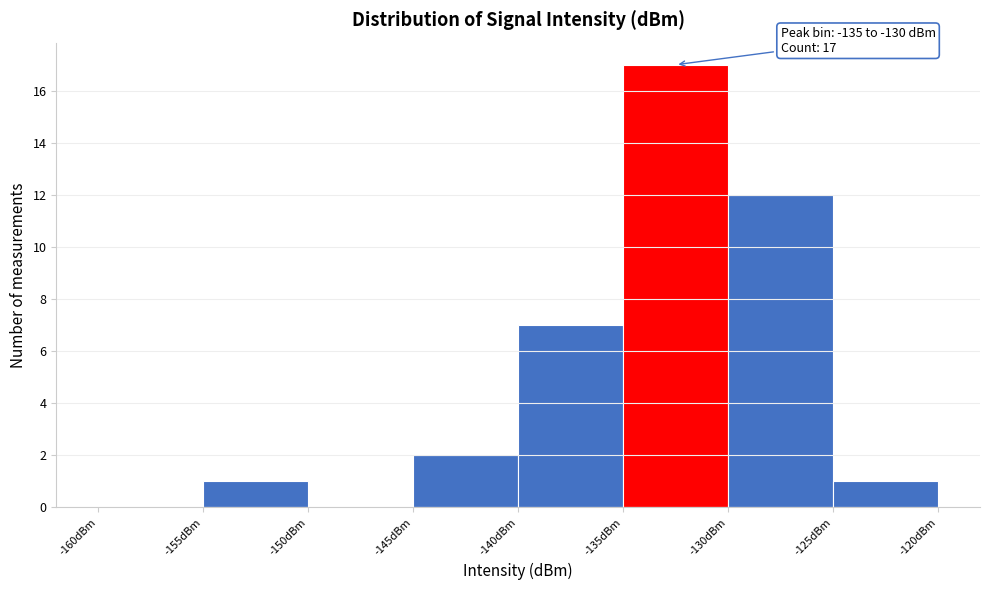

Over which range of the x-axis is the bar tallest?

-135 to -130